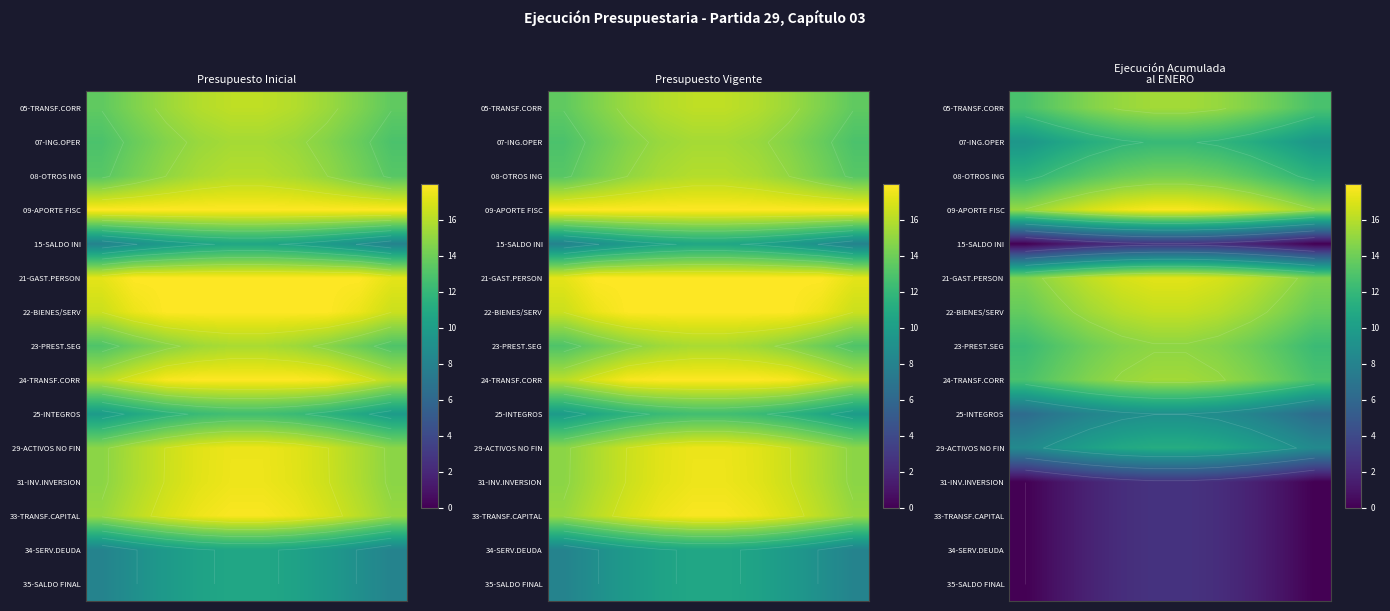

What is the maximum value shown in the chart?

17.8